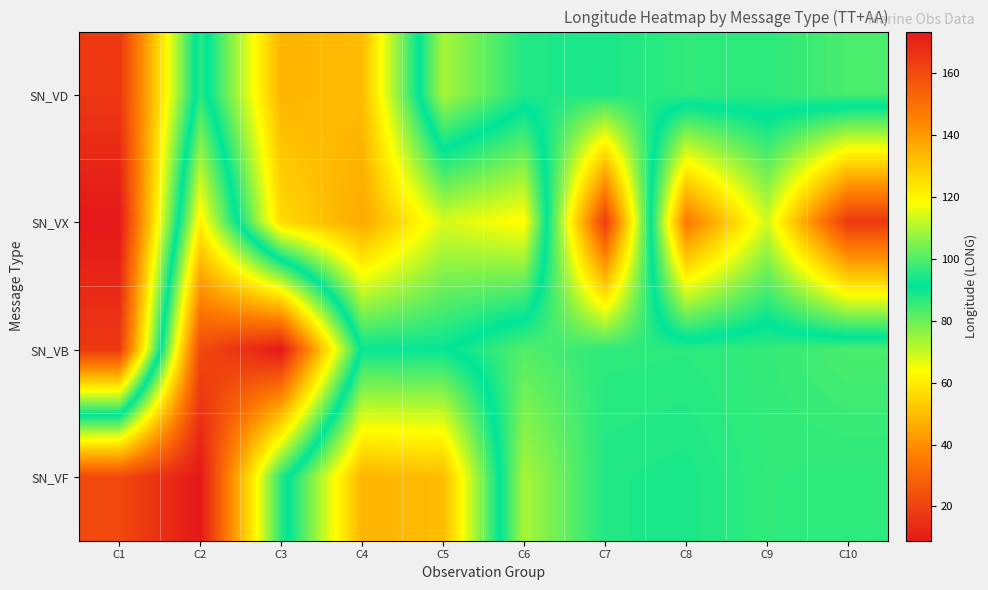

What is the smallest value displayed?

8.9